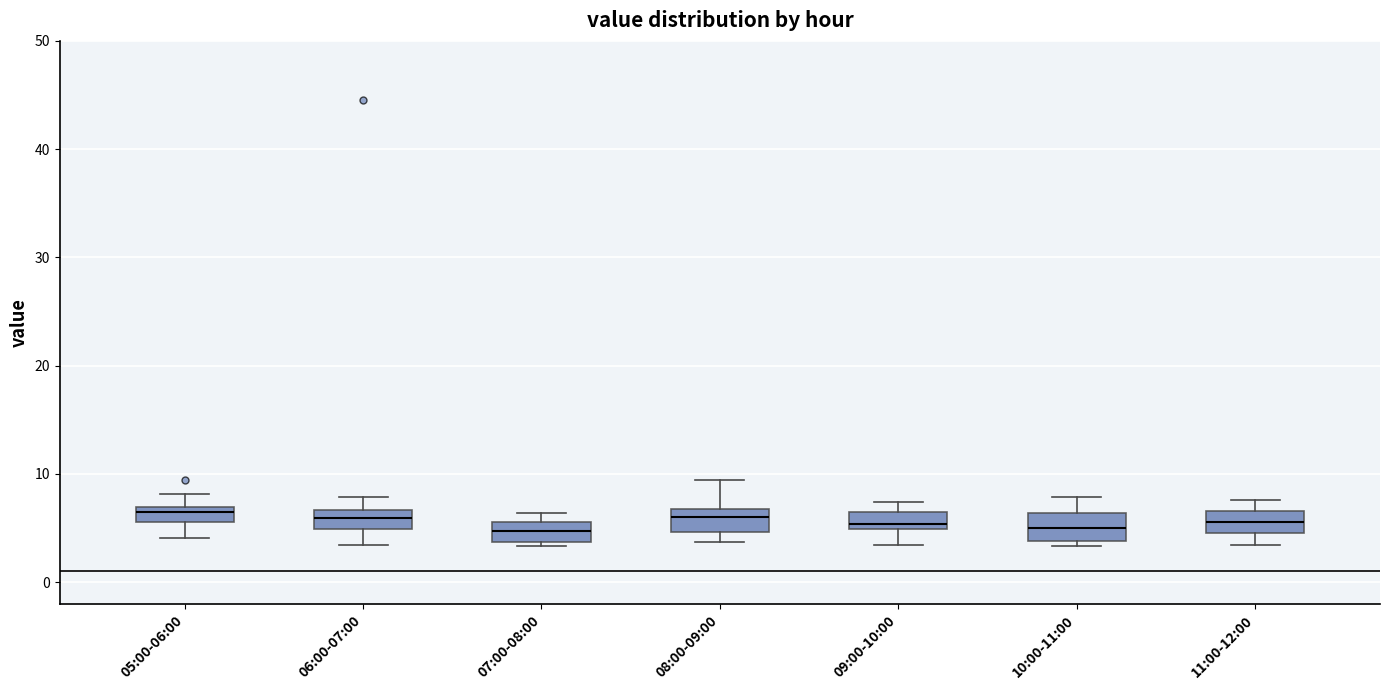

Where is the upper edge of the box for 09:00-10:00 on the y-axis? The values are not printed on the chart, so give them approximately, as read against the axis.

6